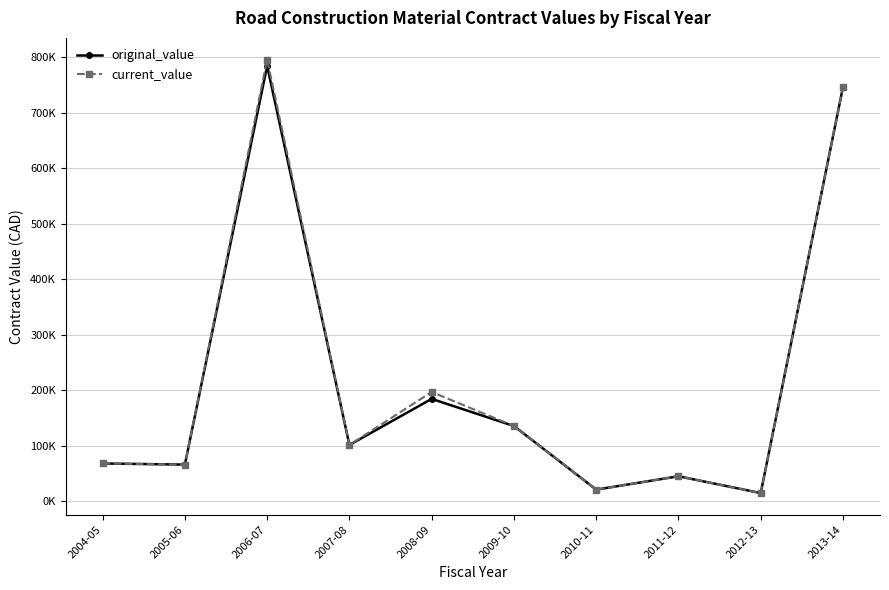

What are all the series names shown in the legend?

original_value, current_value